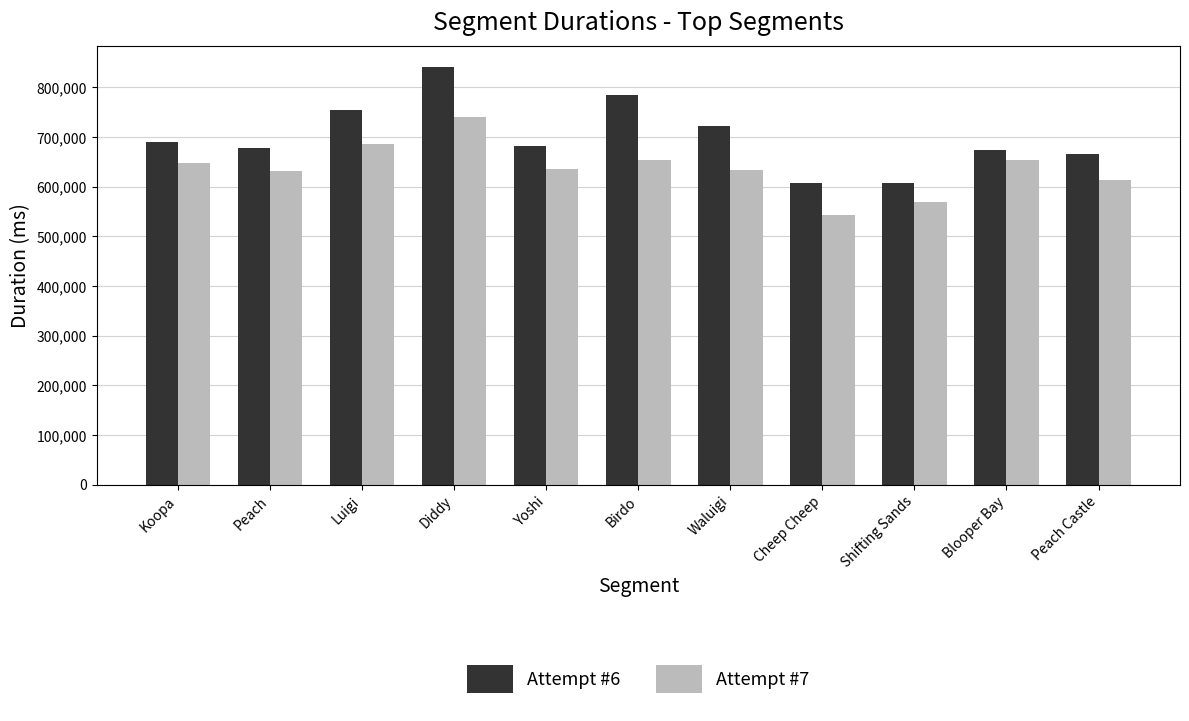

The value of Attempt #7 at Luigi is 686318. True or false?

True